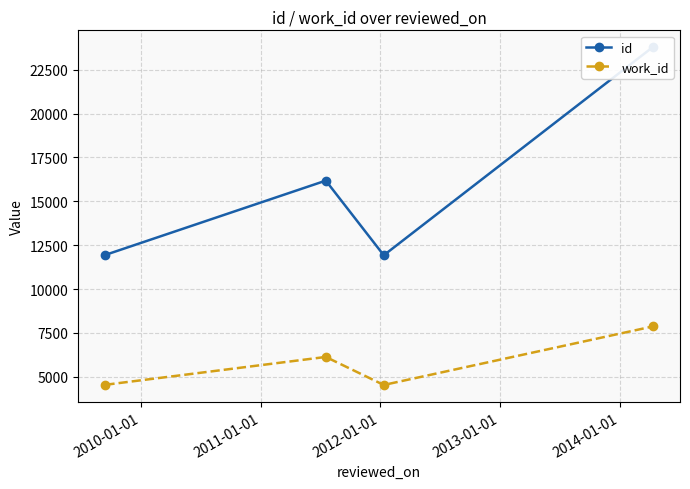

What is the minimum value for work_id?

4532